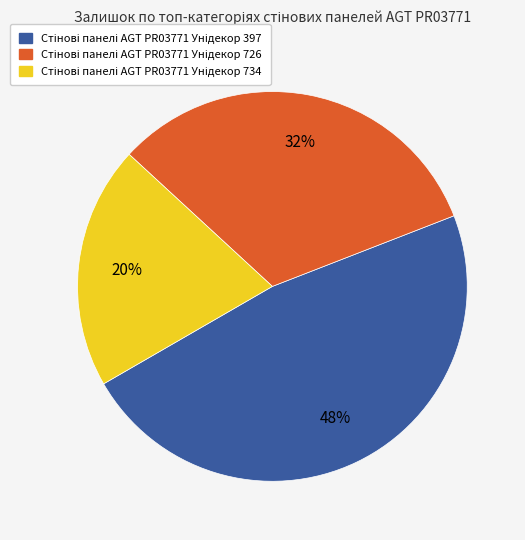

Is there any slice that represents more than half of the pie?

No